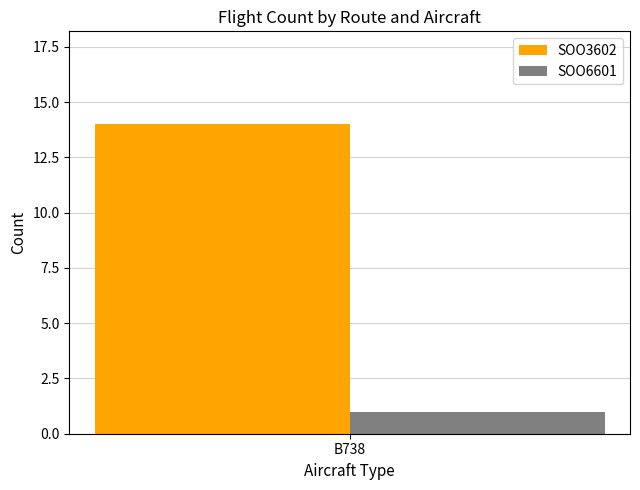

Which series has the largest range (max minus min)?

SOO3602